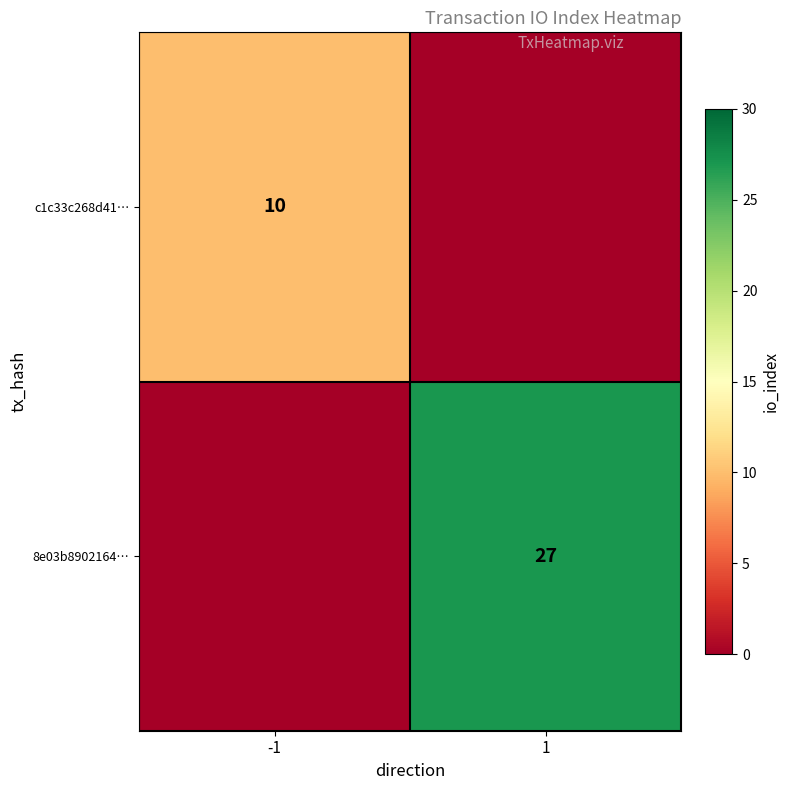

Is the value of 8e03b8902164… at 1 greater than the value of c1c33c268d41… at -1?

Yes